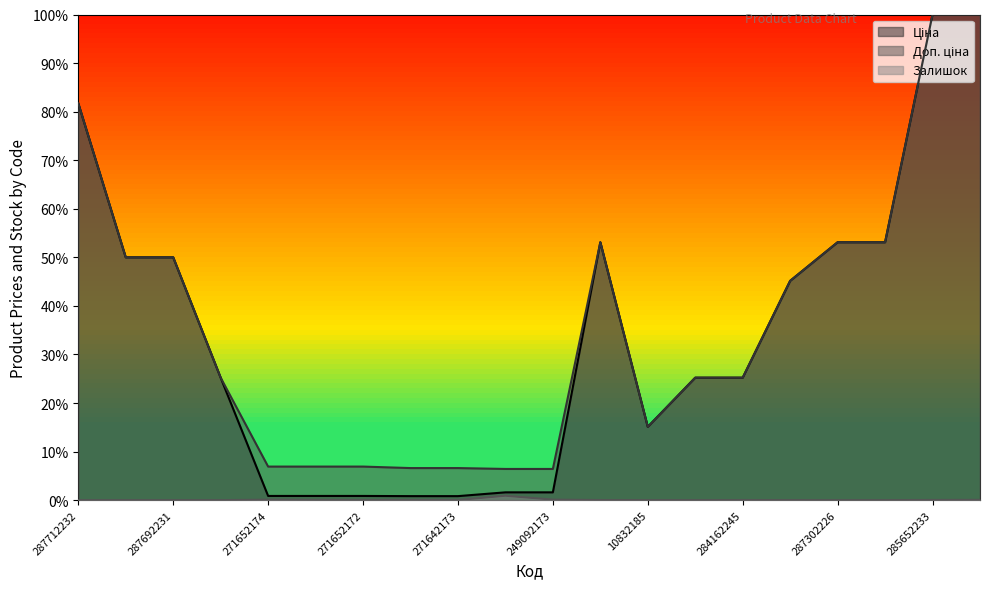

What are all the series names shown in the legend?

Ціна, Доп. ціна, Залишок